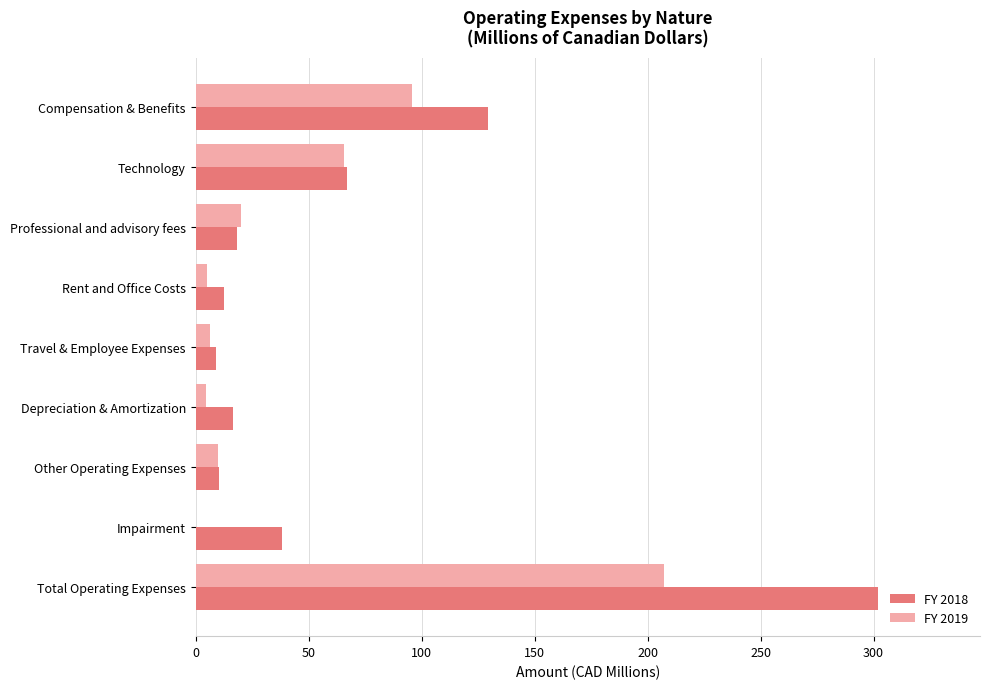

Which series has the largest total across all categories?

FY 2018